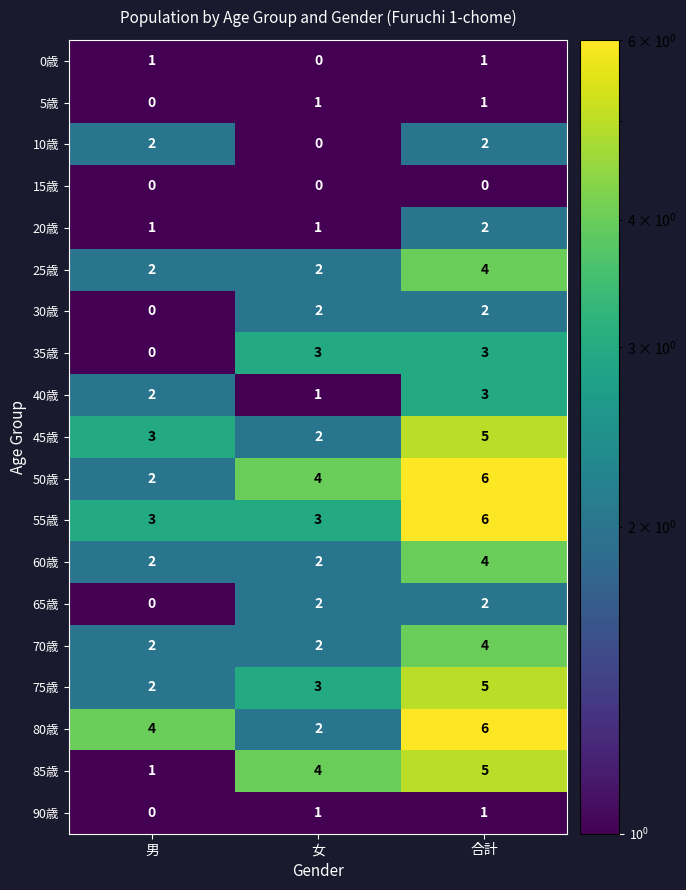

Where is 50歳 nearest to the value 4?

女